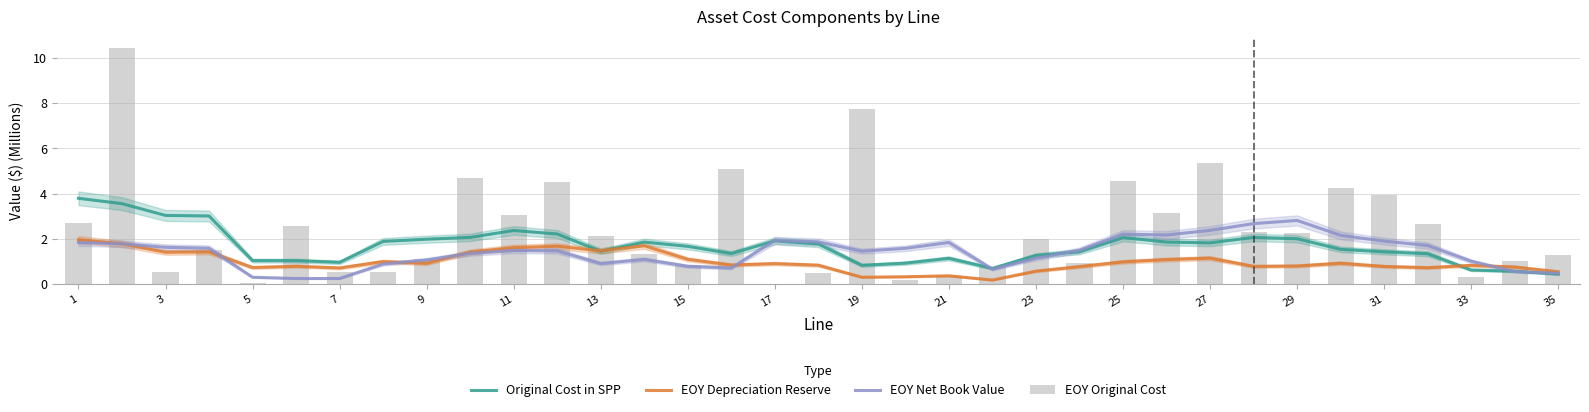

The EOY Net Book Value series shows 0.9 at 31. True or false?

False